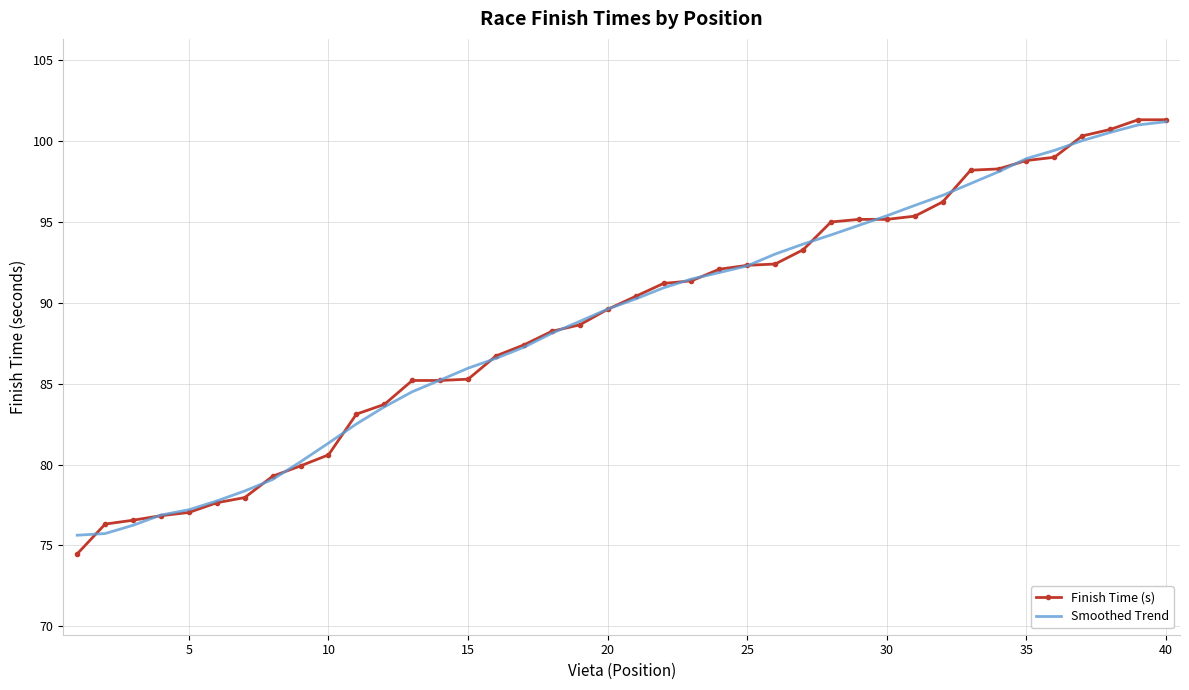

What is the smallest value displayed?

74.5